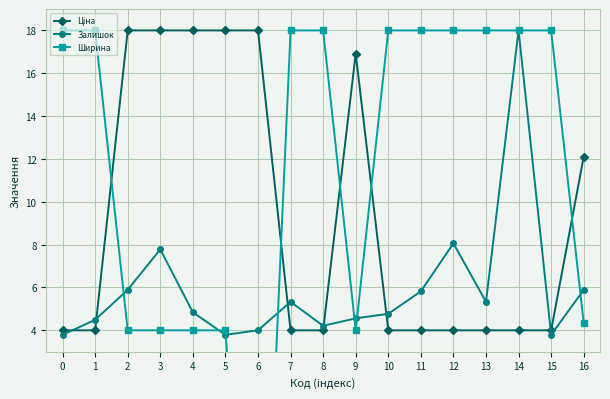

How many distinct data groups are displayed?

3